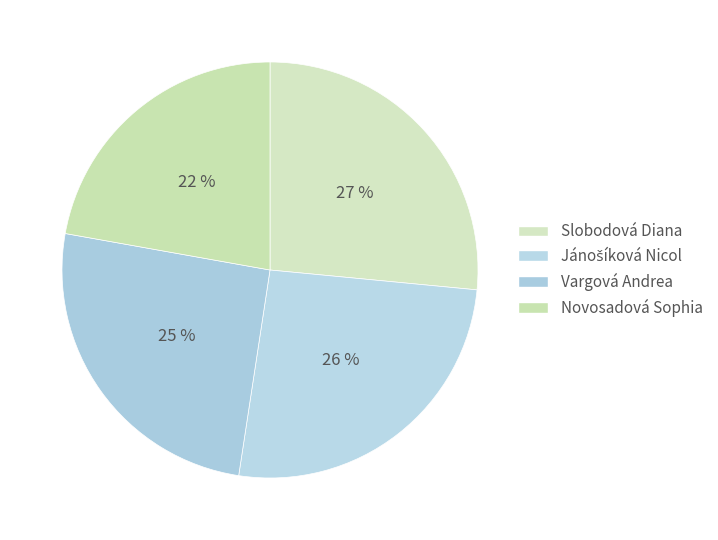

Which has a higher value, Novosadová Sophia or Vargová Andrea?

Vargová Andrea